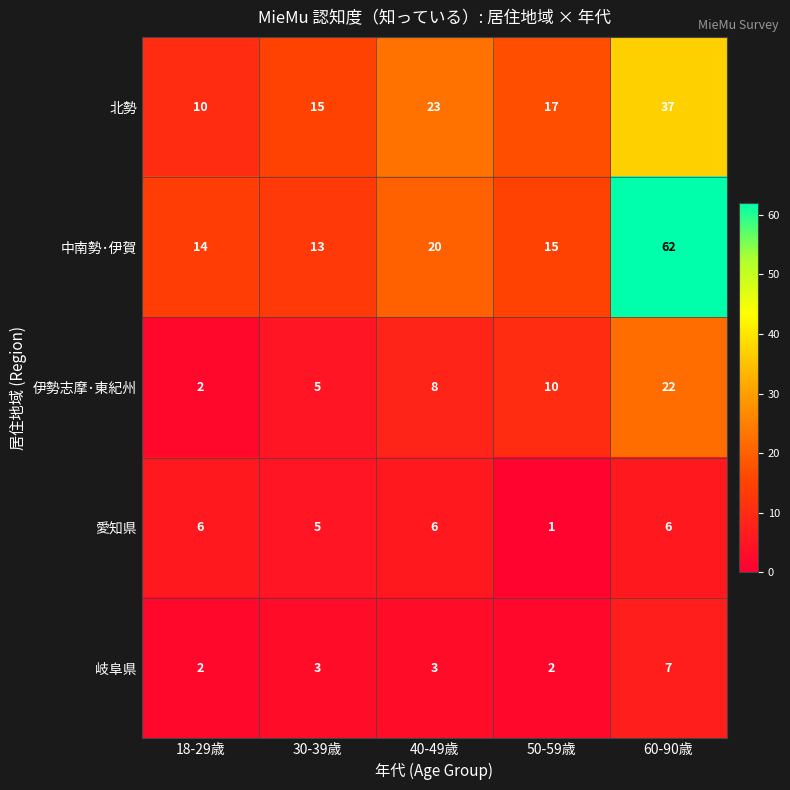

What is the difference between the second highest and second lowest values in the 北勢 series?

8